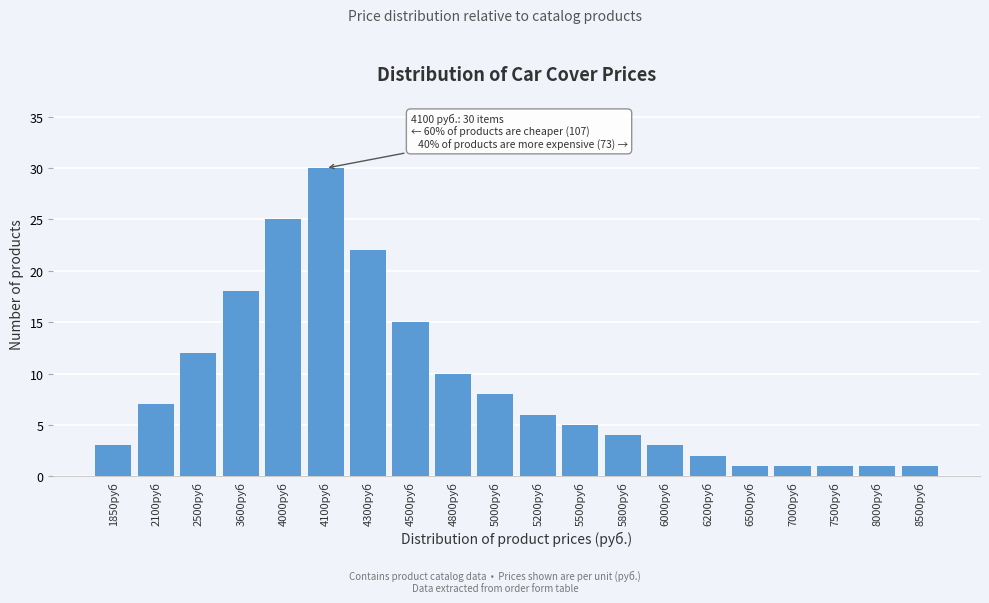

Reading left to right, transcribe all the data shown in this chart.

1850руб=3	2100руб=7	2500руб=12	3600руб=18	4000руб=25	4100руб=30	4300руб=22	4500руб=15	4800руб=10	5000руб=8	5200руб=6	5500руб=5	5800руб=4	6000руб=3	6200руб=2	6500руб=1	7000руб=1	7500руб=1	8000руб=1	8500руб=1